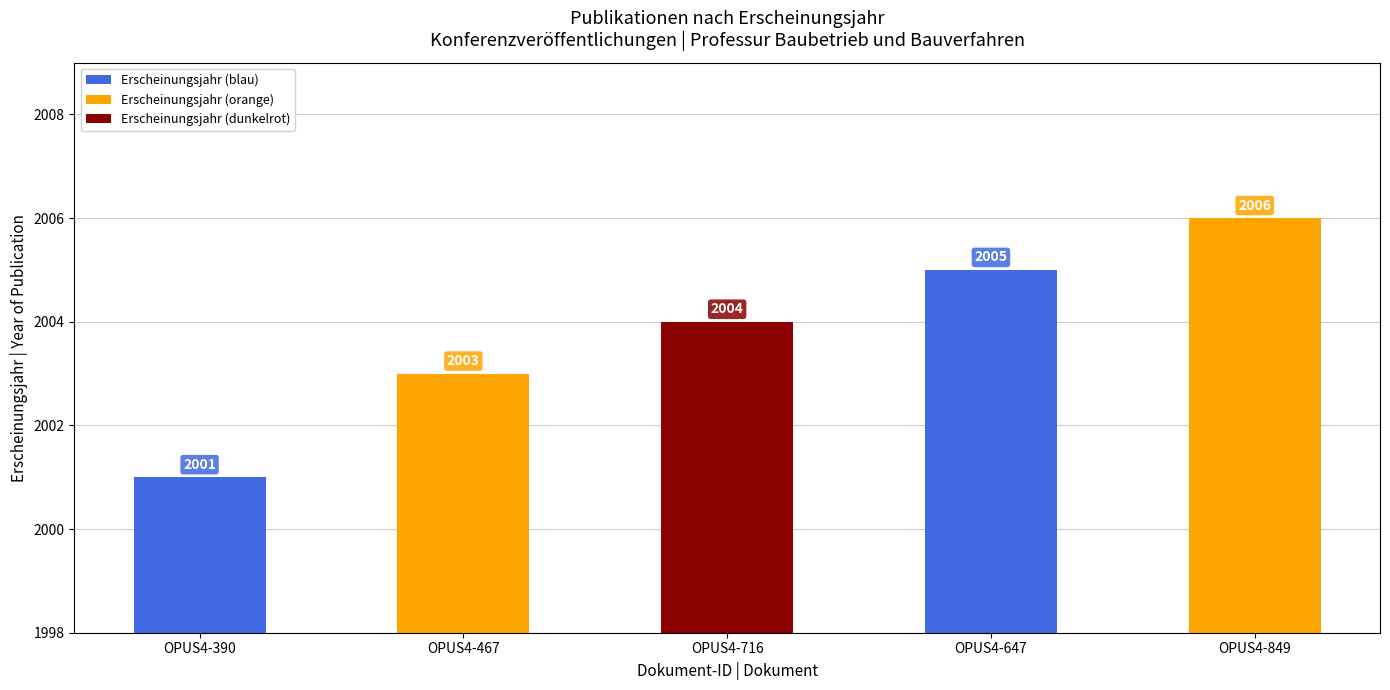

Reading right to left, list all the values displayed in this chart.

OPUS4-849=2006	OPUS4-647=2005	OPUS4-716=2004	OPUS4-467=2003	OPUS4-390=2001